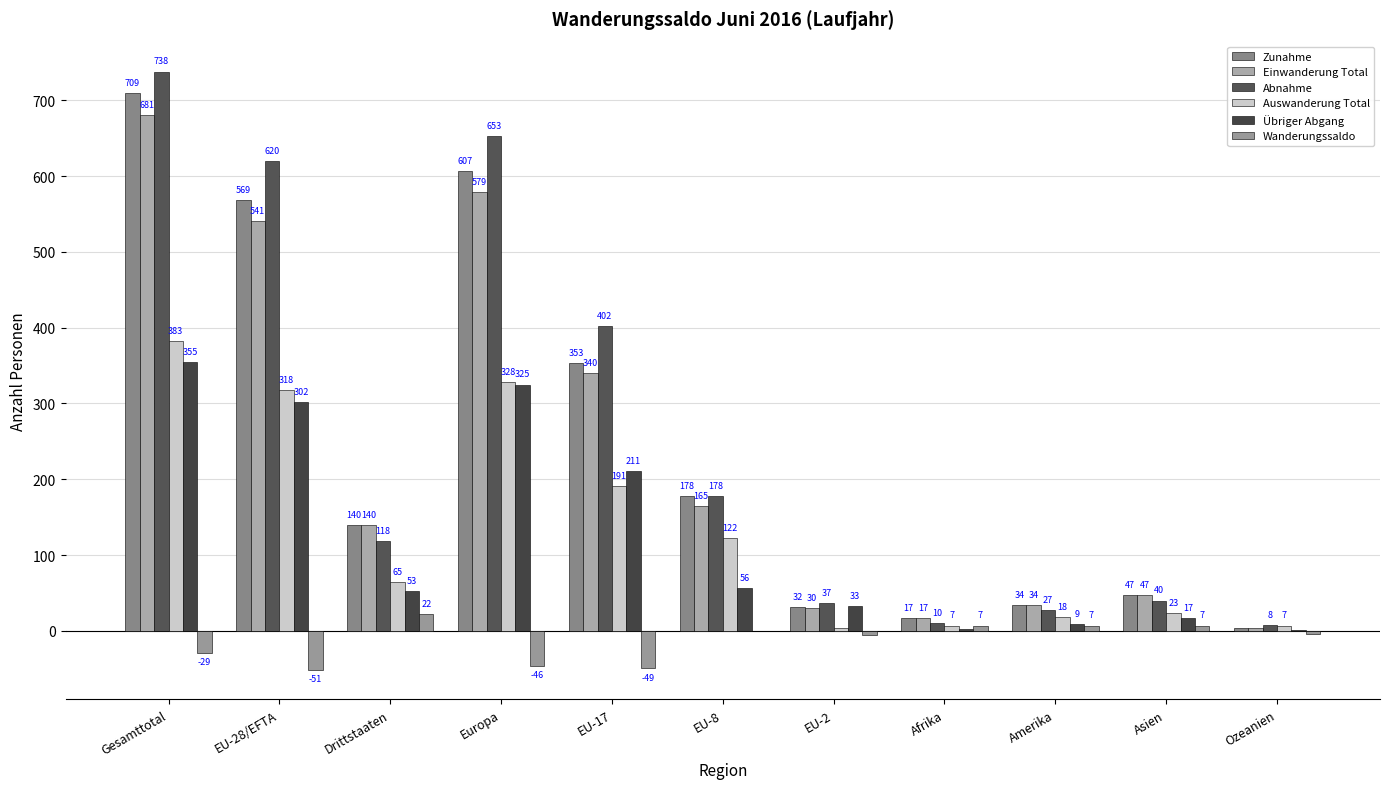

What position from the left is Afrika?

8